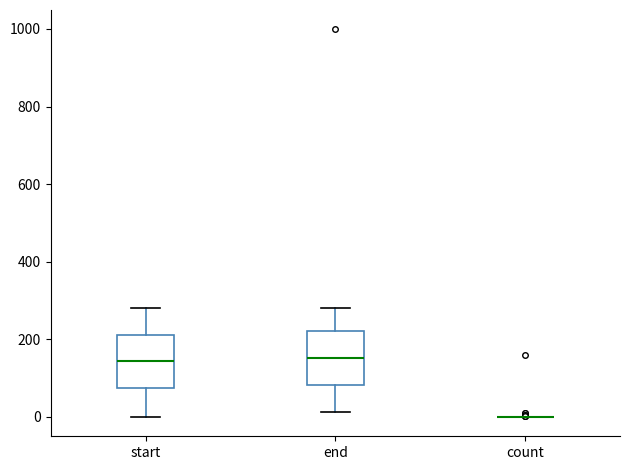

Reading left to right, read every box against the y-axis: the position of its median line, the range the box covers, and the ends of its whiskers. The values are not printed on the chart, so give them approximately, as read against the axis.

start: median 140, box 80 to 220, whiskers 0 to 280
end: median 160, box 80 to 220, whiskers 20 to 280
count: box collapsed to a line at 0, whiskers 0 to 0